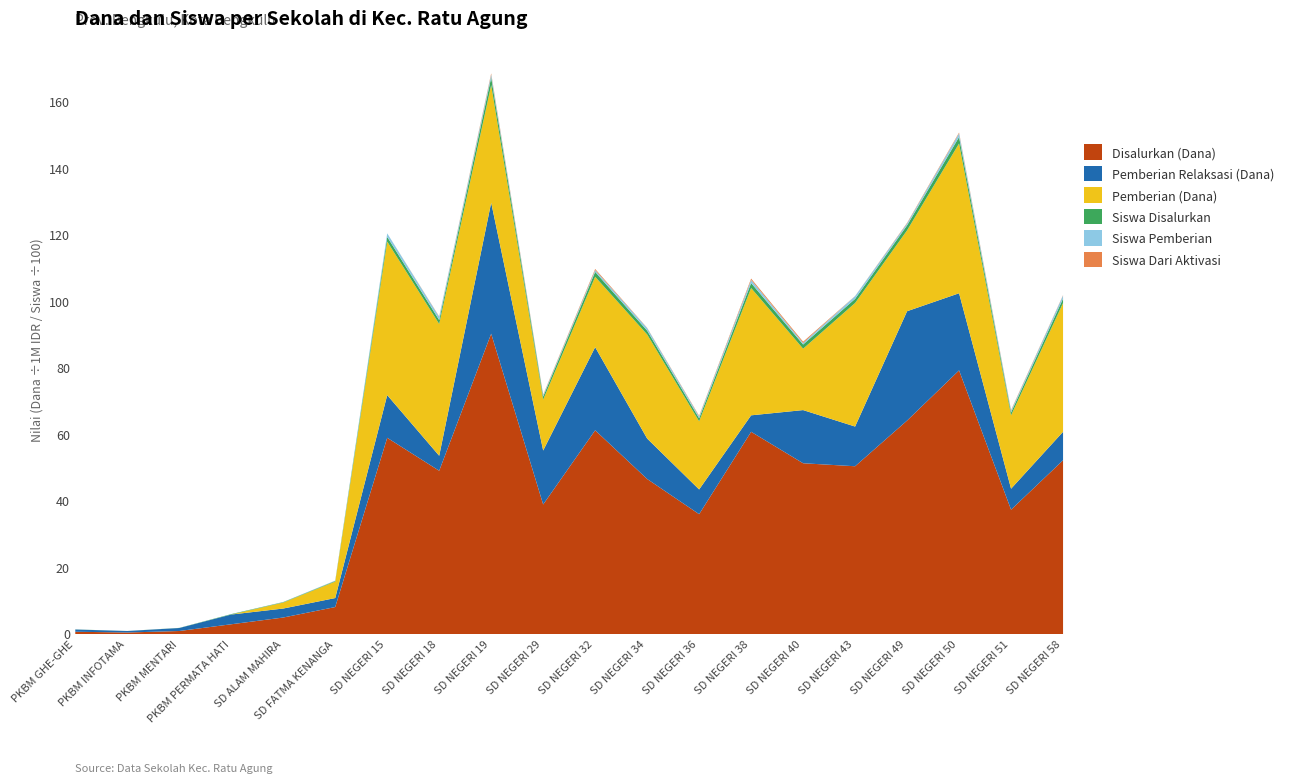

What is the total value across all series at SD NEGERI 34?

92.0